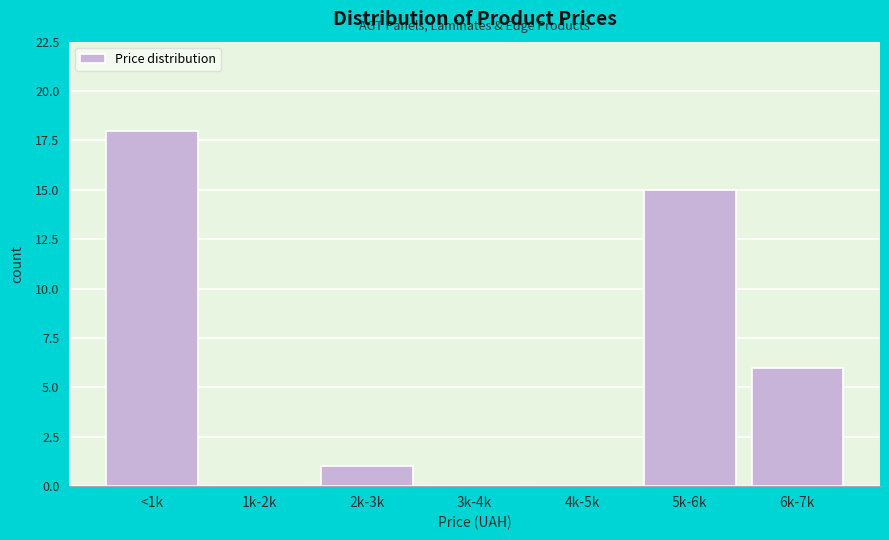

Reading left to right, transcribe all the data shown in this chart.

<1k=18	1k-2k=0	2k-3k=1	3k-4k=0	4k-5k=0	5k-6k=15	6k-7k=6